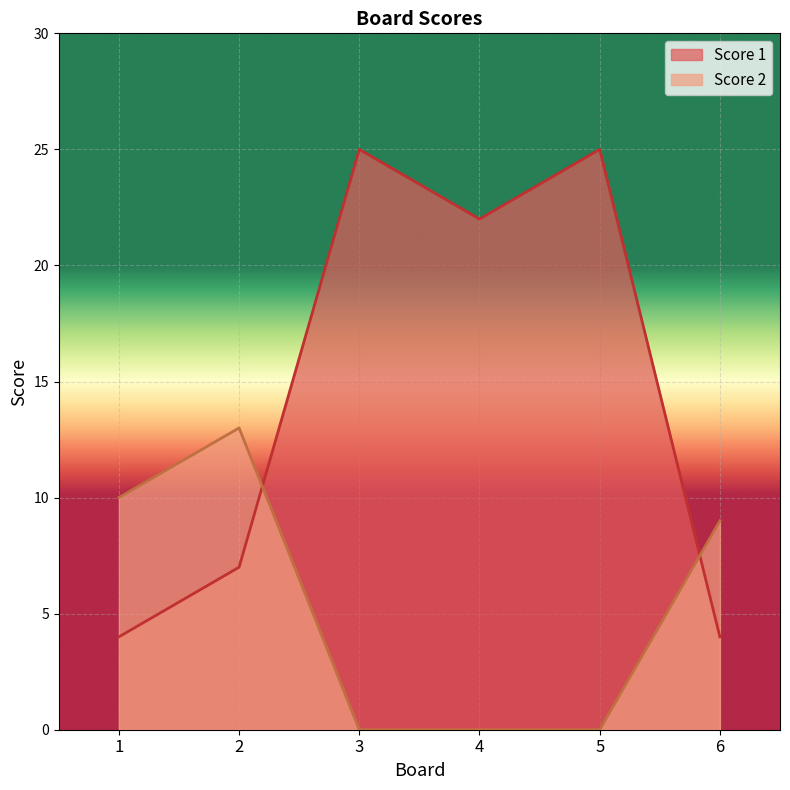

Which series changed the most between 4 and 5?

Score 1